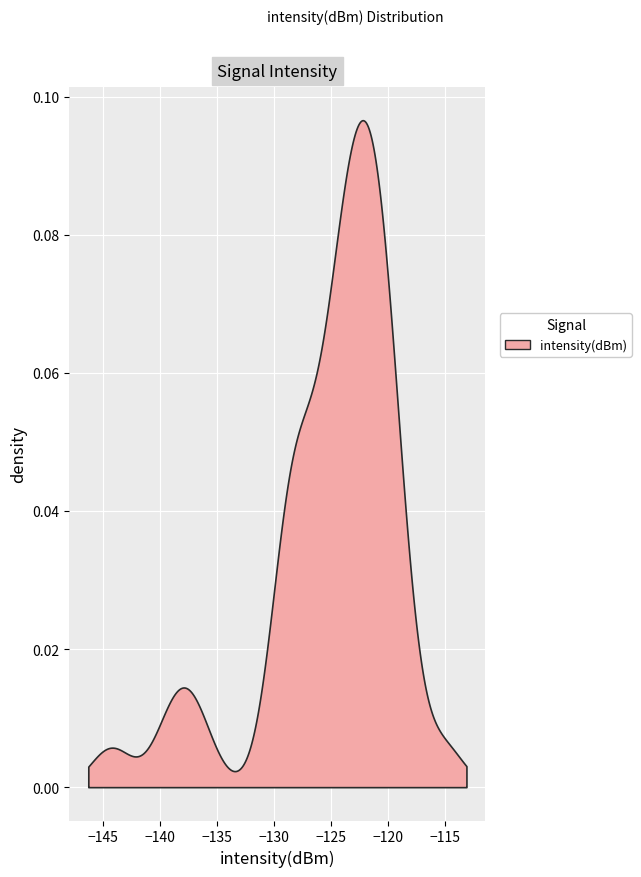

Is it true that the value at 35 is -120.9?

True